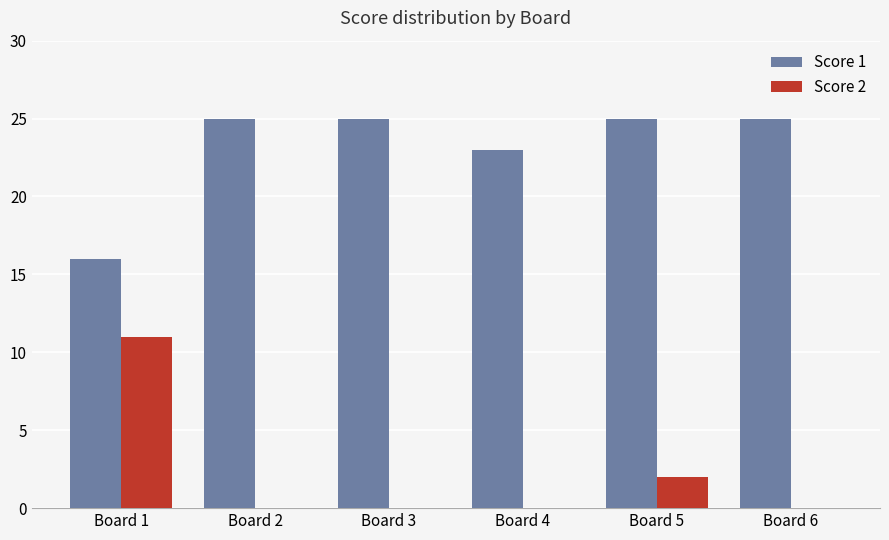

What is the maximum value for Score 1?

25